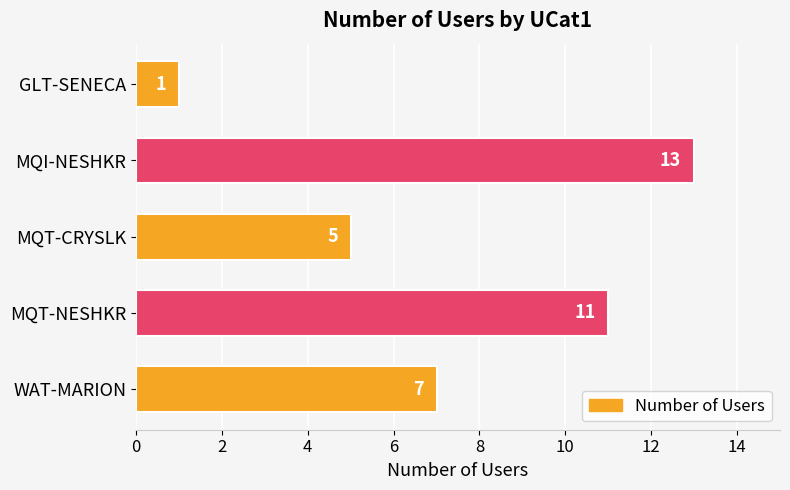

Rank the categories by value from highest to lowest.

MQI-NESHKR, MQT-NESHKR, WAT-MARION, MQT-CRYSLK, GLT-SENECA